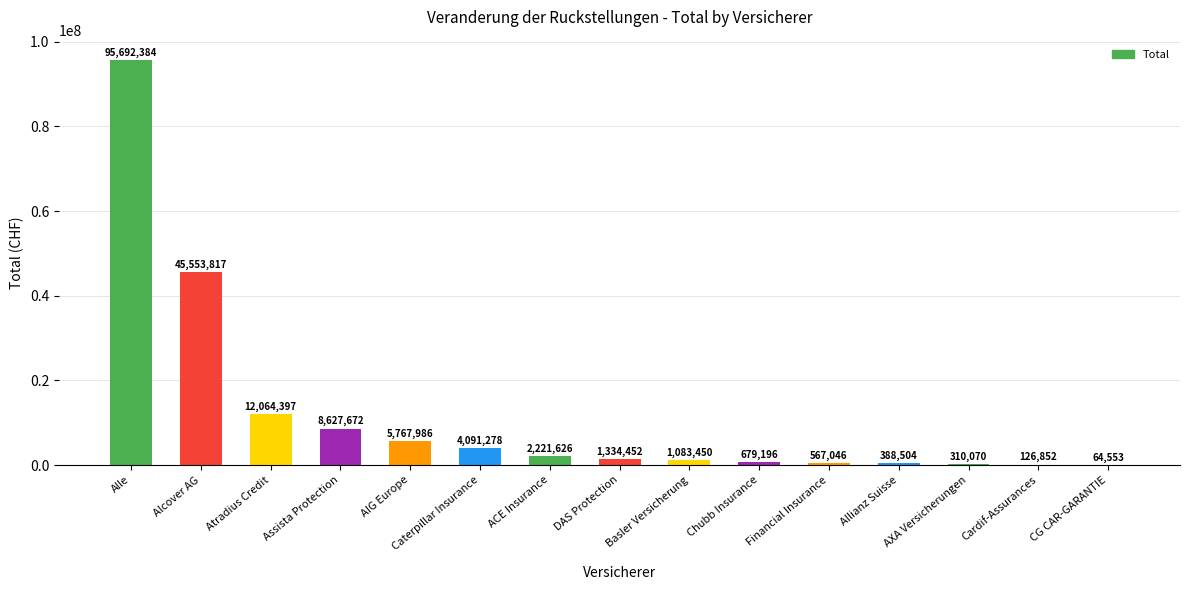

Are the bars horizontal?

No